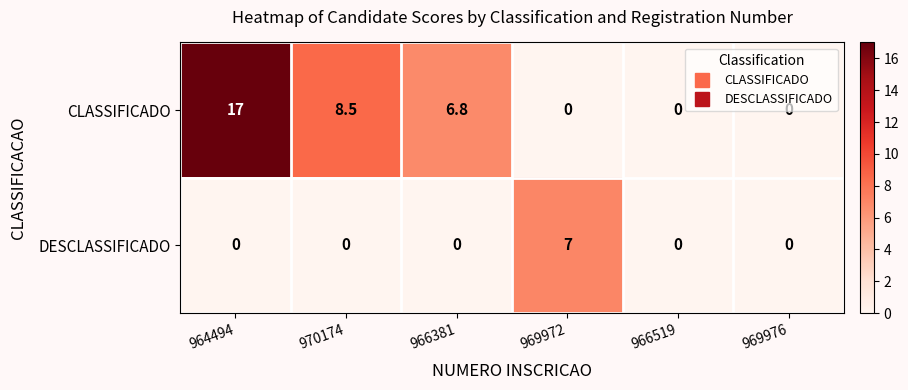

At 970174, list the series in order from smallest to largest.

DESCLASSIFICADO, CLASSIFICADO